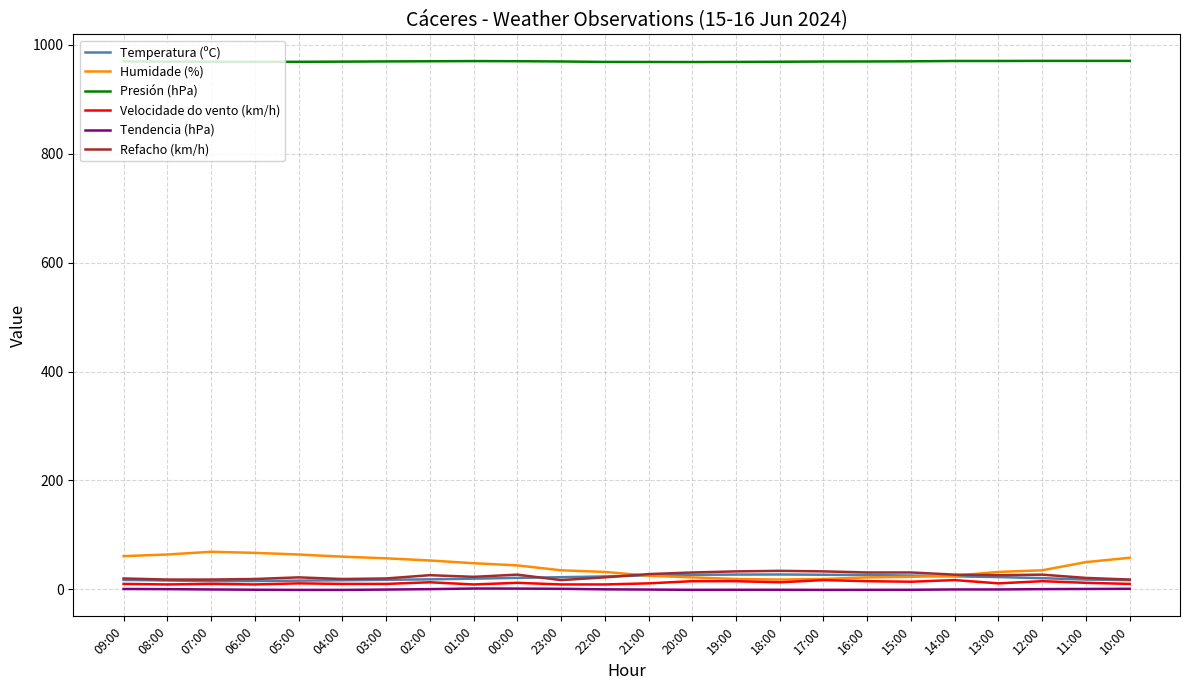

What is the total value across all series at 06:00?

1078.5